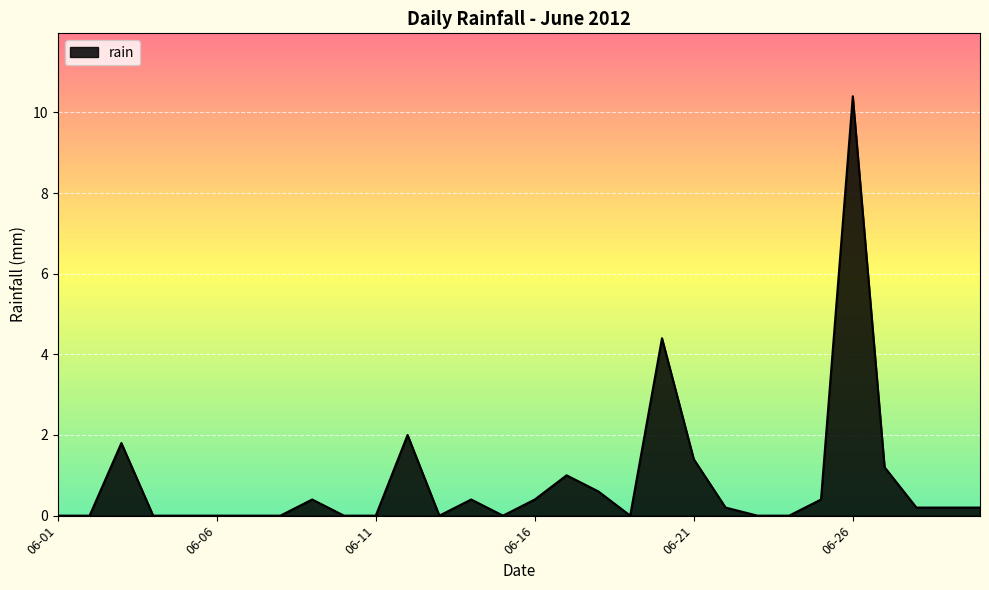

What is the difference between the maximum and minimum values?

10.4